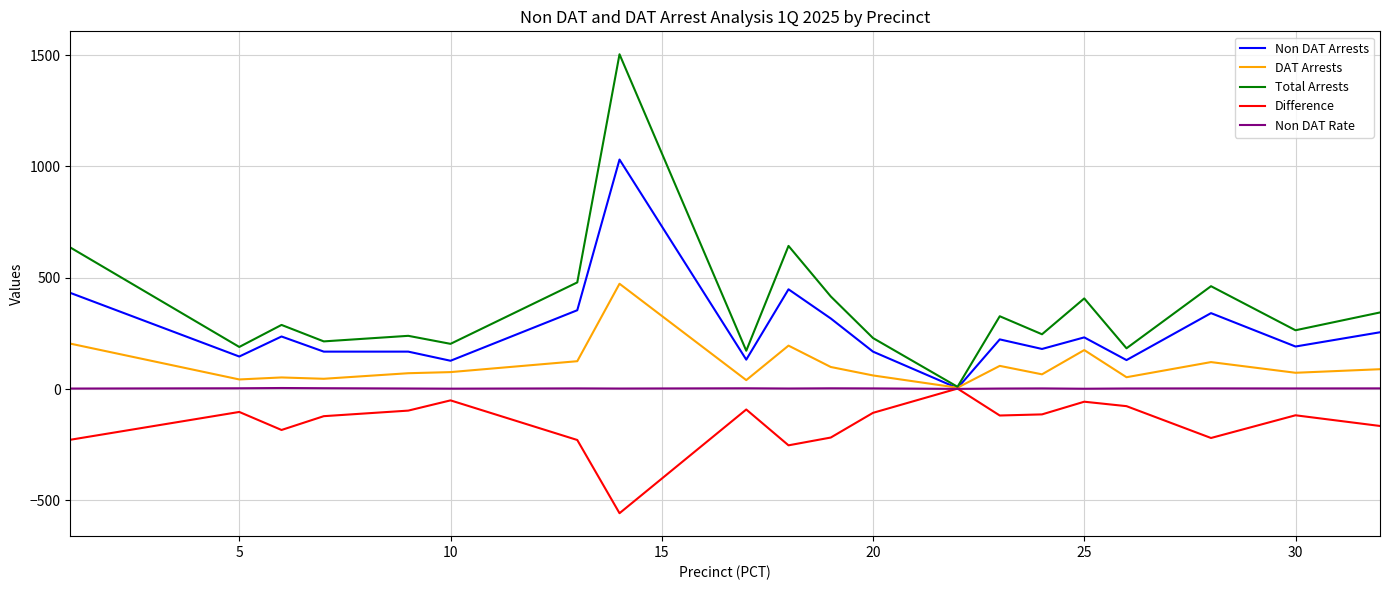

Which series has the largest total across all categories?

Total Arrests